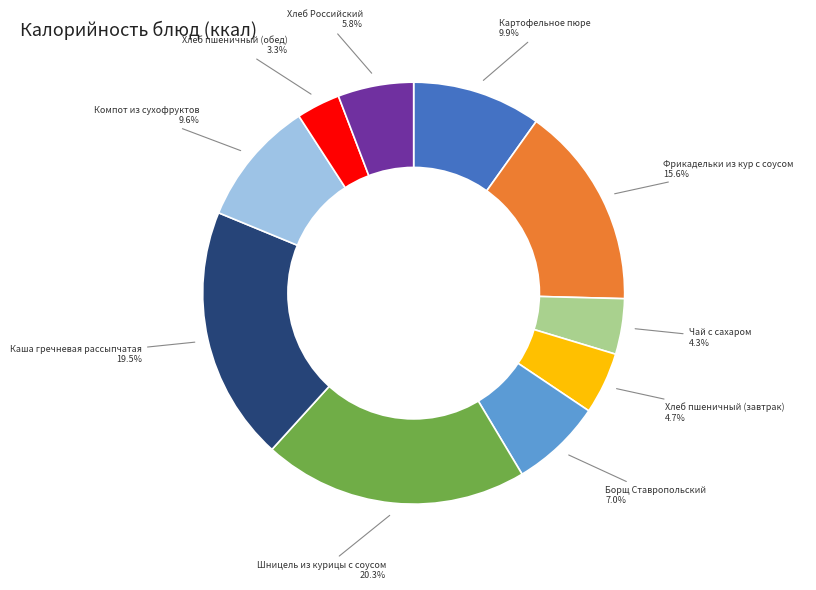

Is it true that Фрикадельки из кур с соусом is 16% of the pie?

True